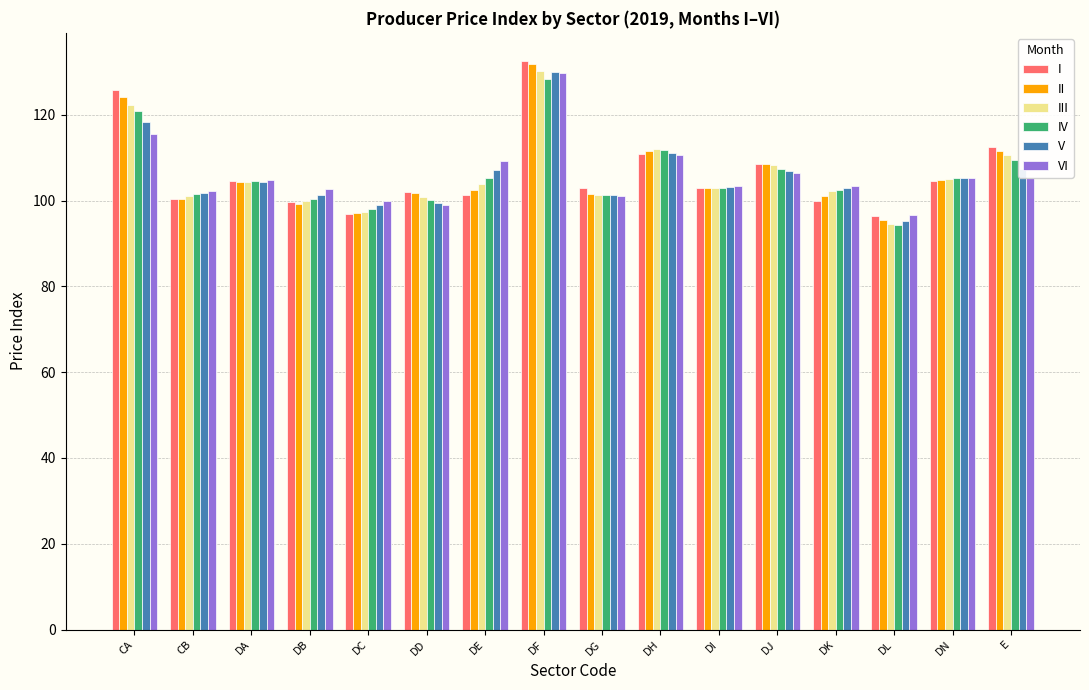

What value does the II series have at DK?

101.1